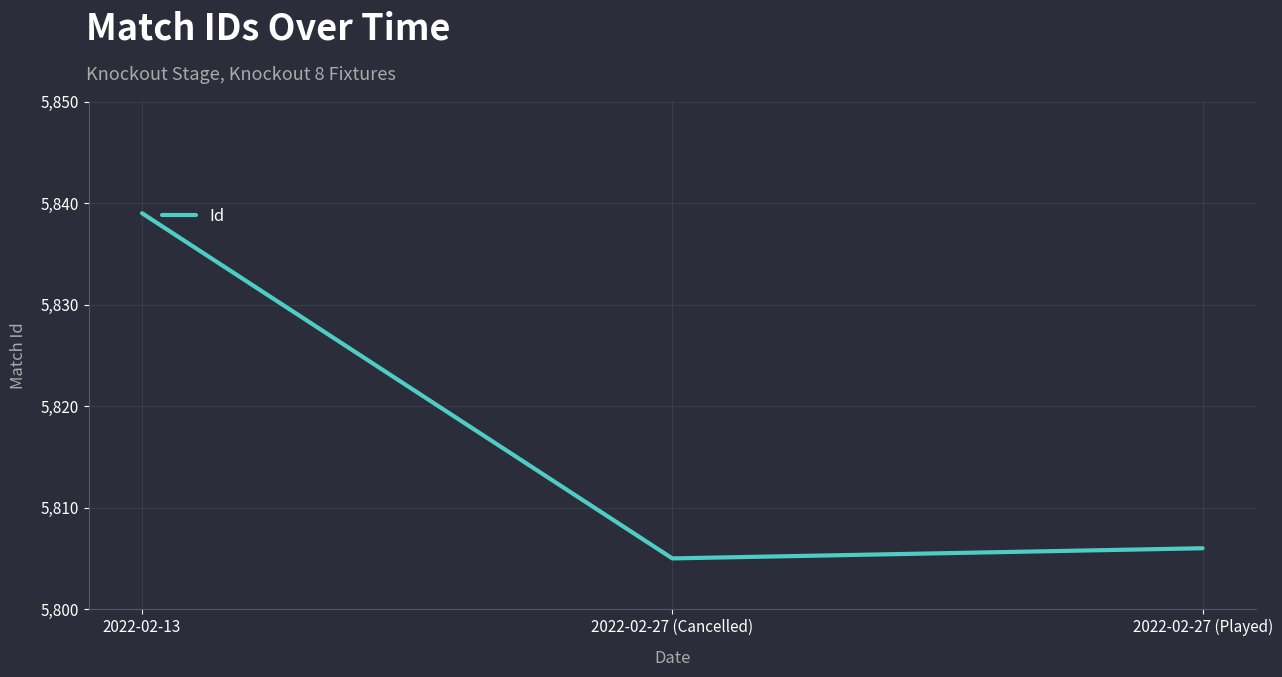

Approximately how many times larger is the value at 2022-02-27 (Played) compared to 2022-02-13?

1.0